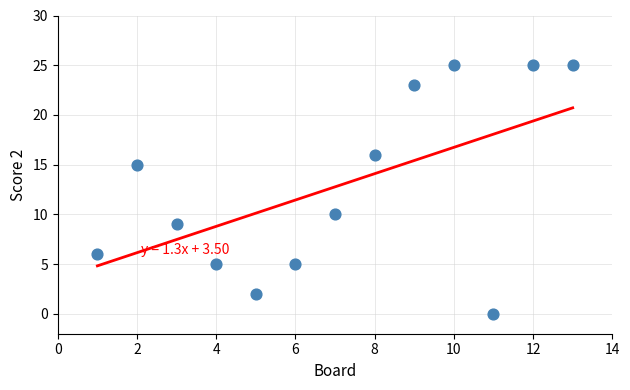

What Y value in the scatter plot is closest to 12?

10